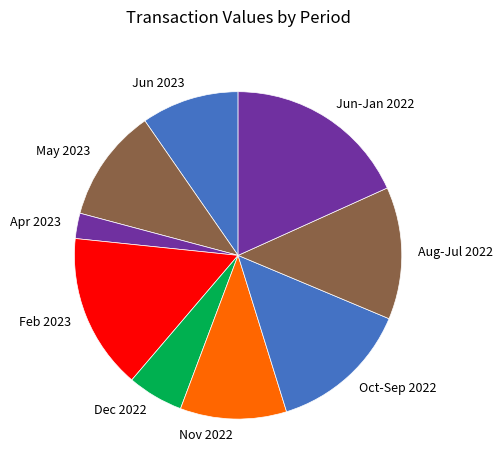

Do Nov 2022 and Jun-Jan 2022 together represent more than half of the pie?

No